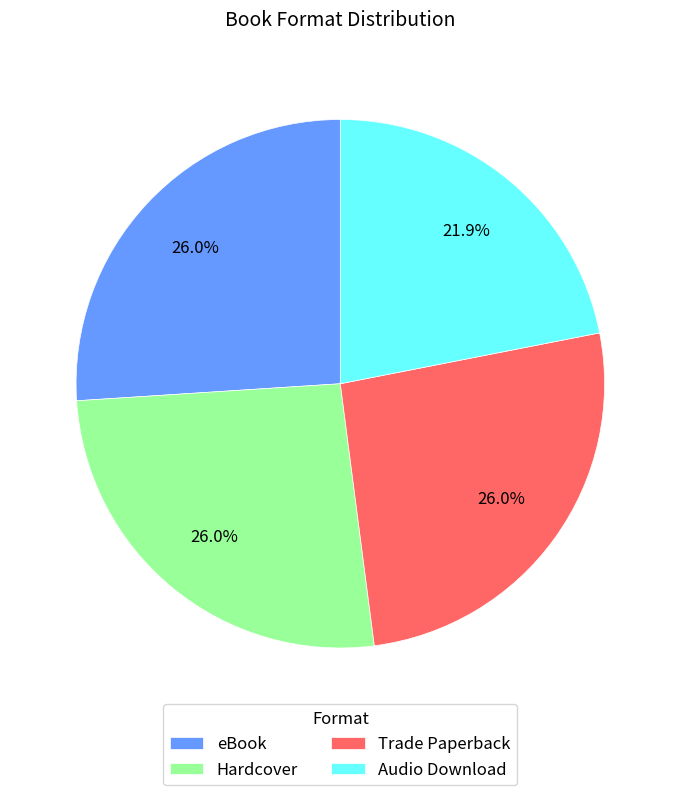

Combined, what portion of the pie is eBook and Hardcover?

52.1%